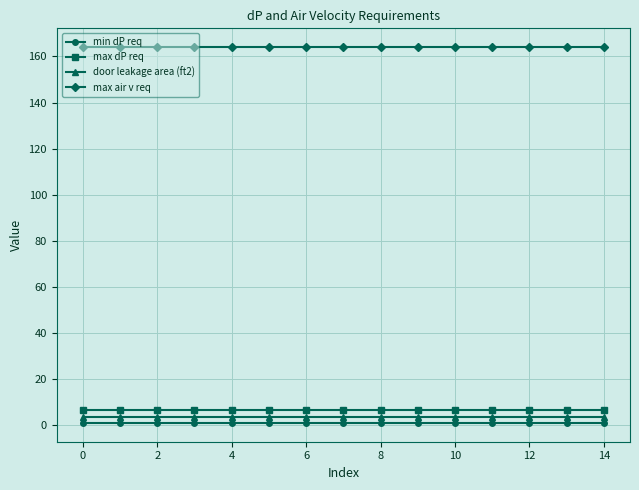

What is the sum of all min dP req values?

15.0